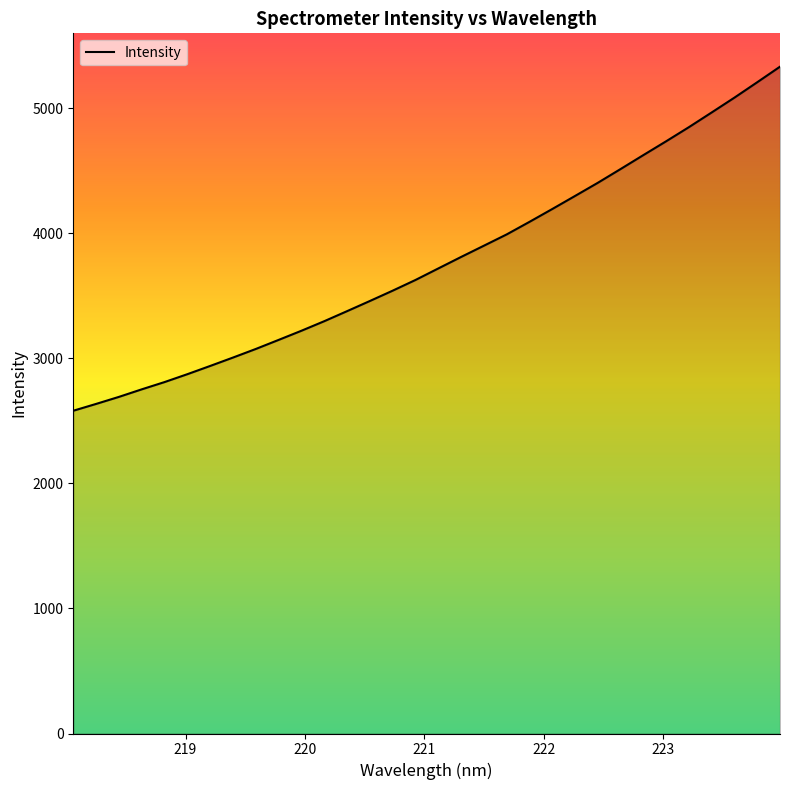

What is the minimum value shown in the chart?

2581.1